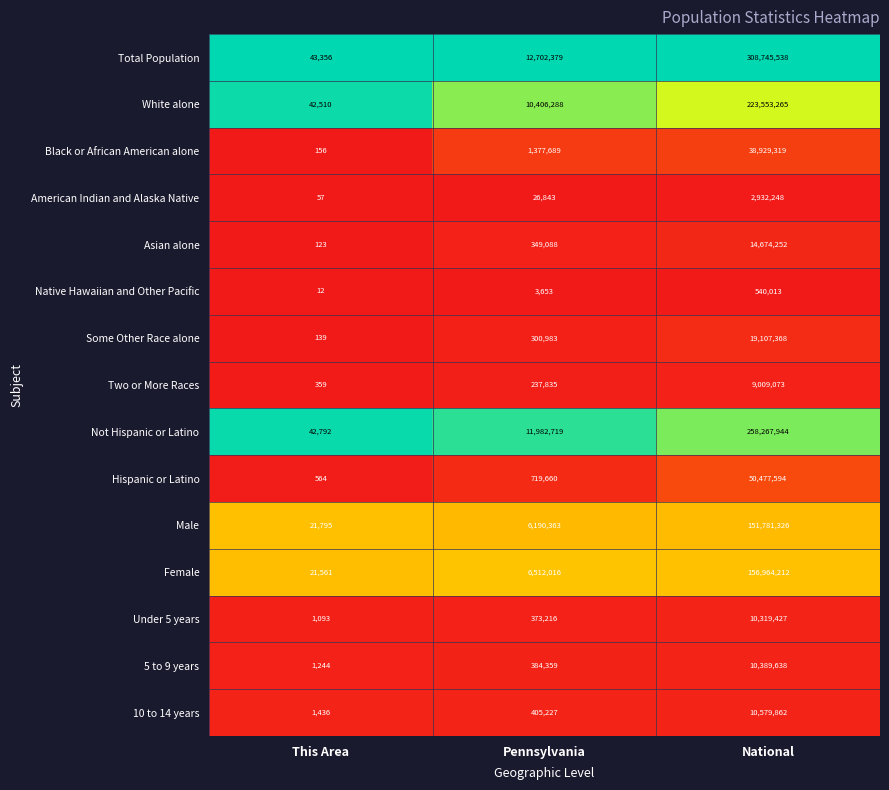

Is it true that Two or More Races equals 163 at This Area?

False